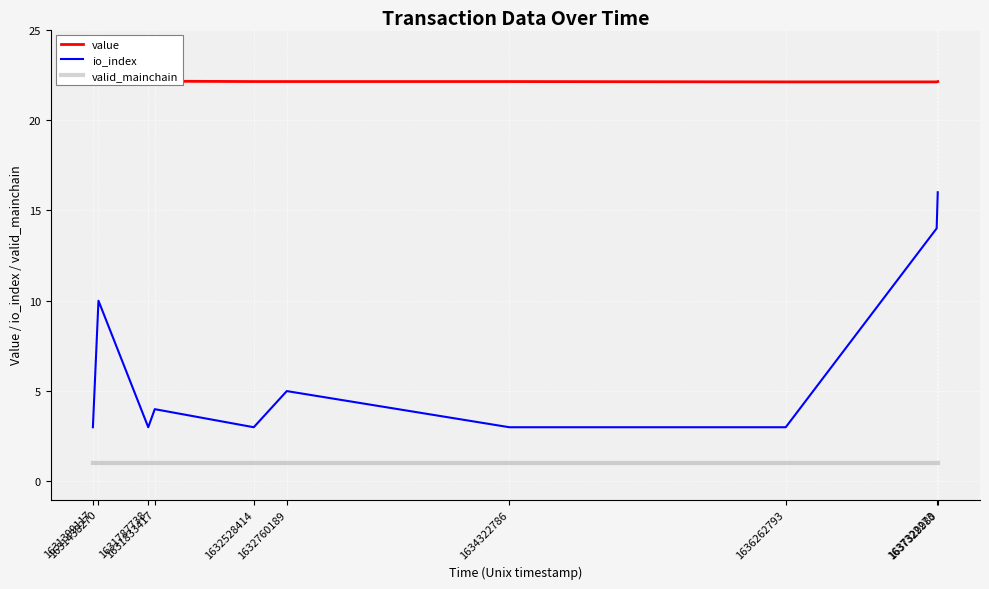

Reading left to right, list all the values displayed in this chart.

value: 22.1	22.1	22.1	22.1	22.1	22.1	22.1	22.1	22.1	22.1
io_index: 3.0	10.0	3.0	4.0	3.0	5.0	3.0	3.0	14.0	16.0
valid_mainchain: 1.0	1.0	1.0	1.0	1.0	1.0	1.0	1.0	1.0	1.0